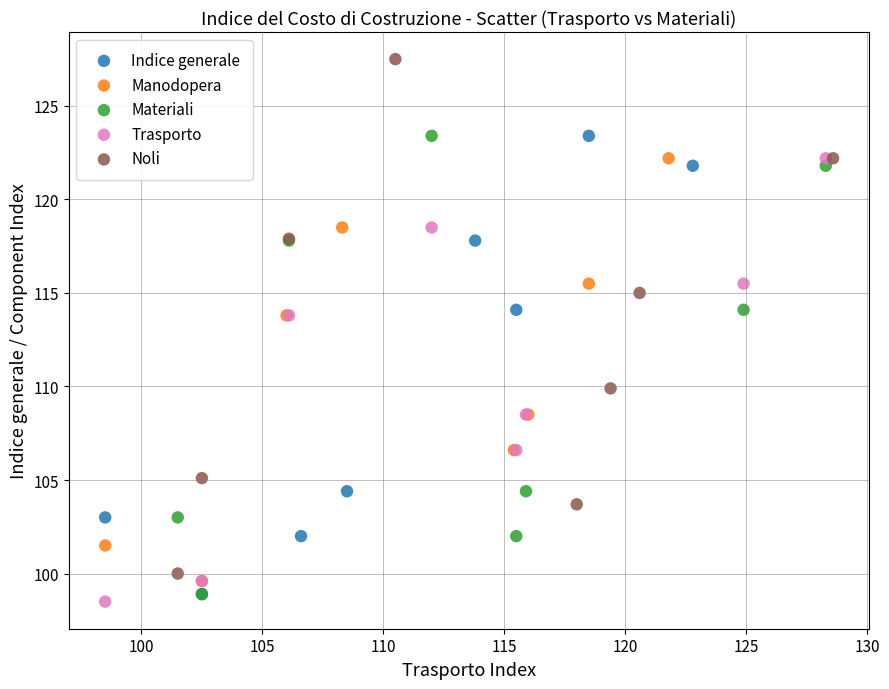

Which series has the widest spread of Y values?

Noli